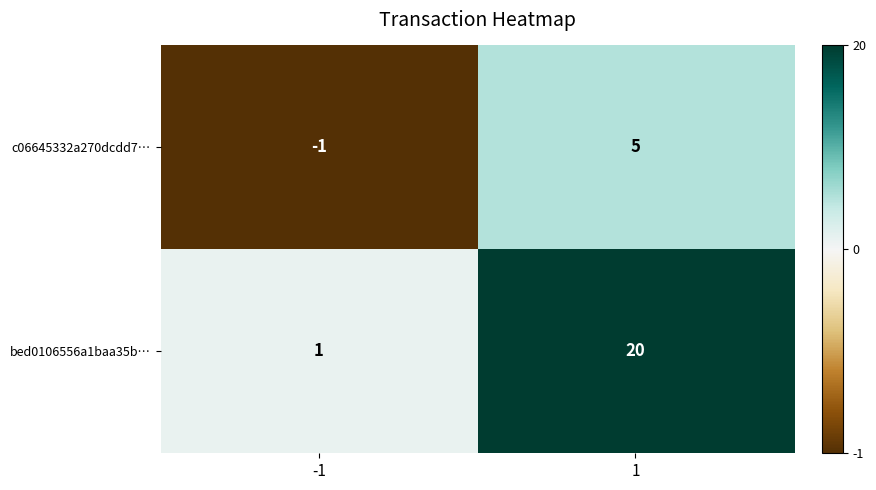

What is the maximum value for c06645332a270dcdd7…?

5